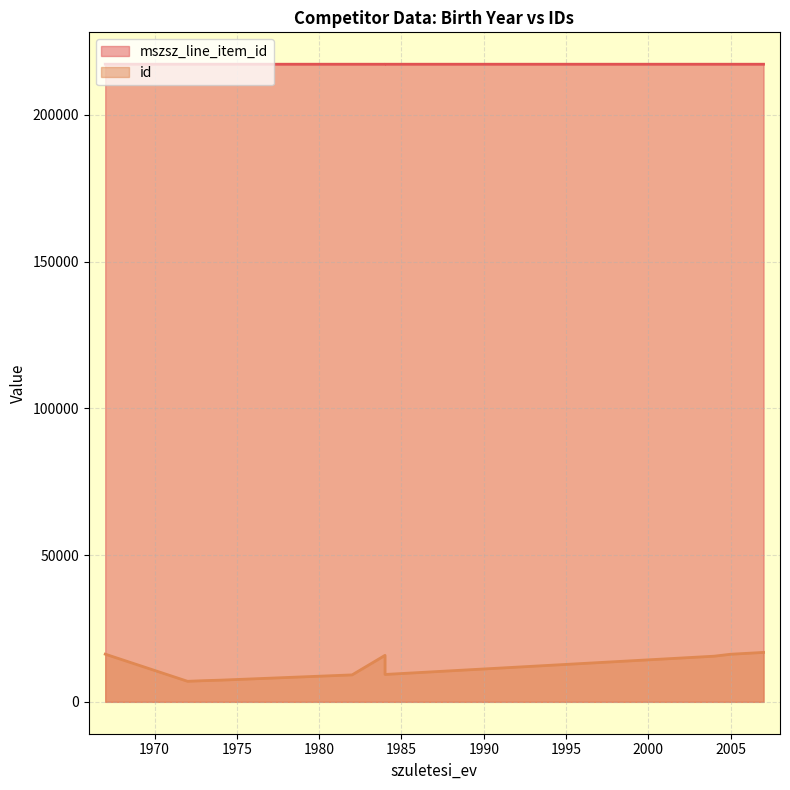

What is the spread (max minus min) of values at 1972?

210238